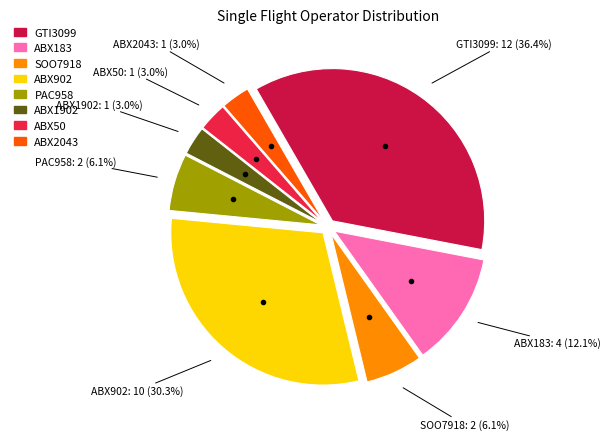

How many slices are in this pie chart?

8